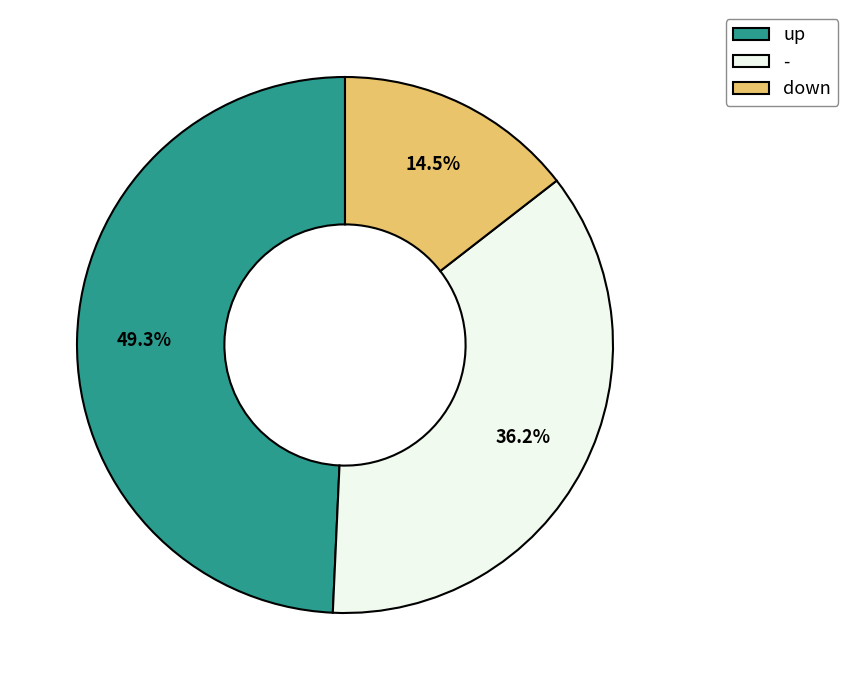

Rank the categories by value from lowest to highest.

down, -, up